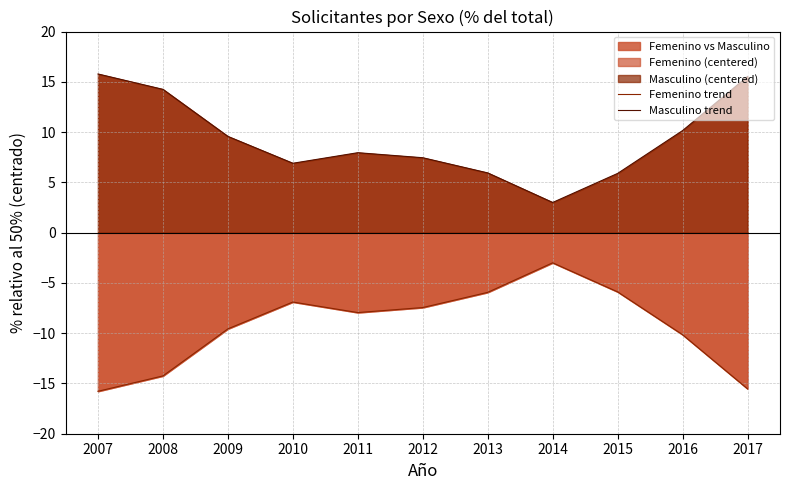

True or false: Femenino trend and Masculino trend intersect in this chart.

False